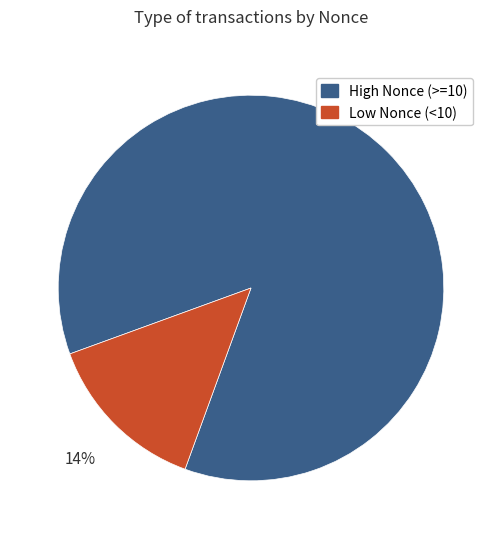

How many slices are in this pie chart?

2